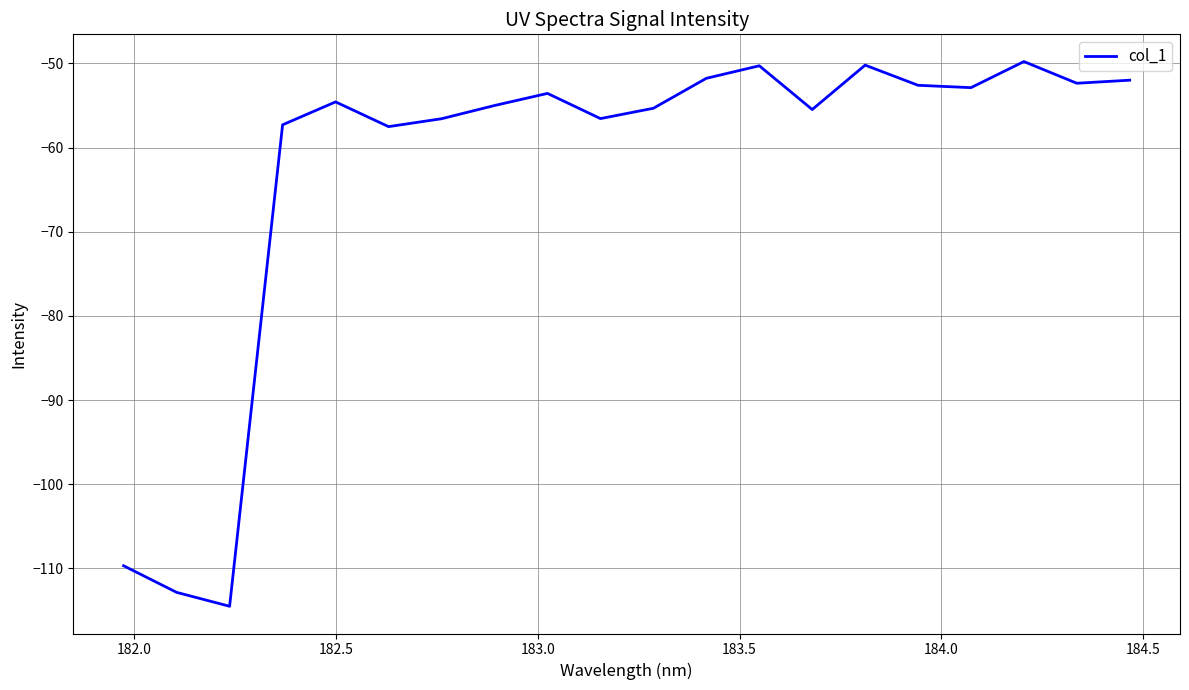

What is the maximum value shown in the chart?

-49.8